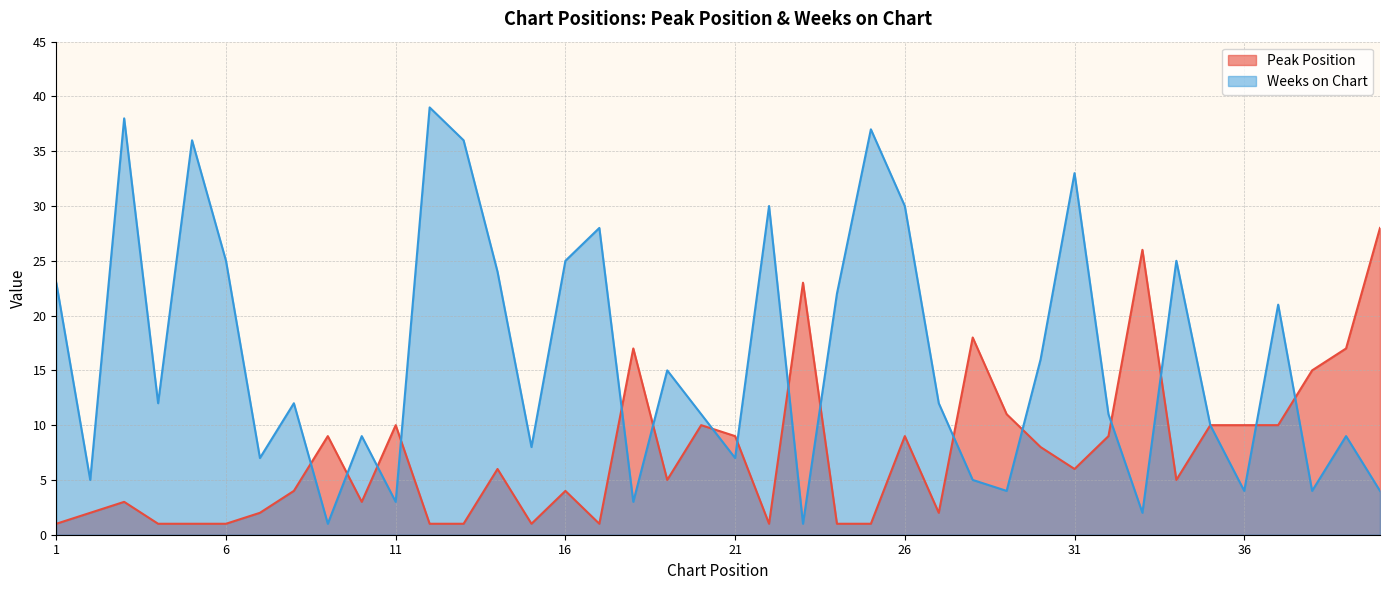

After their last crossing, which series has the higher values: Weeks on Chart or Peak Position?

Peak Position